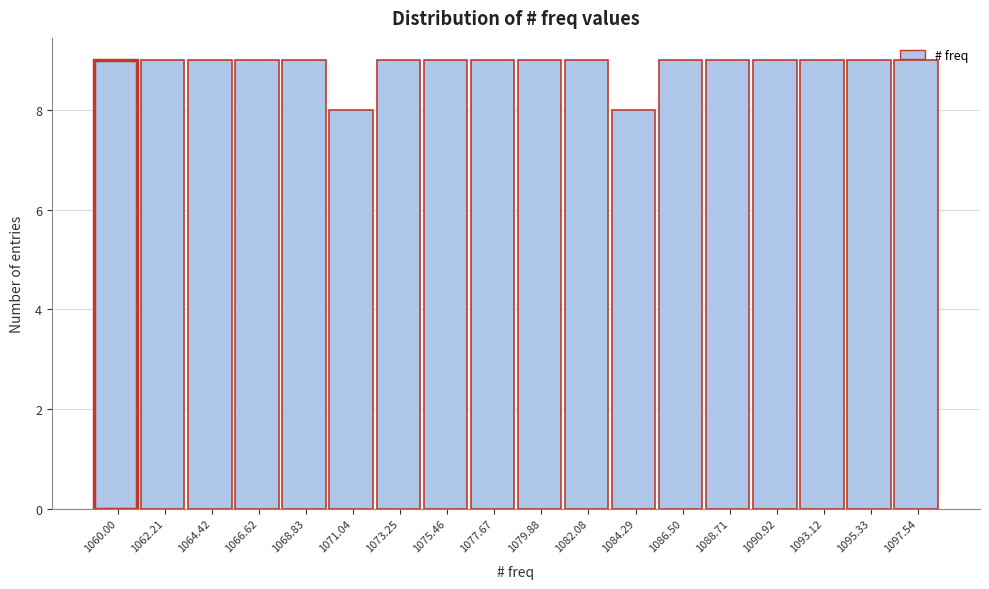

What is the sum of all values?

160